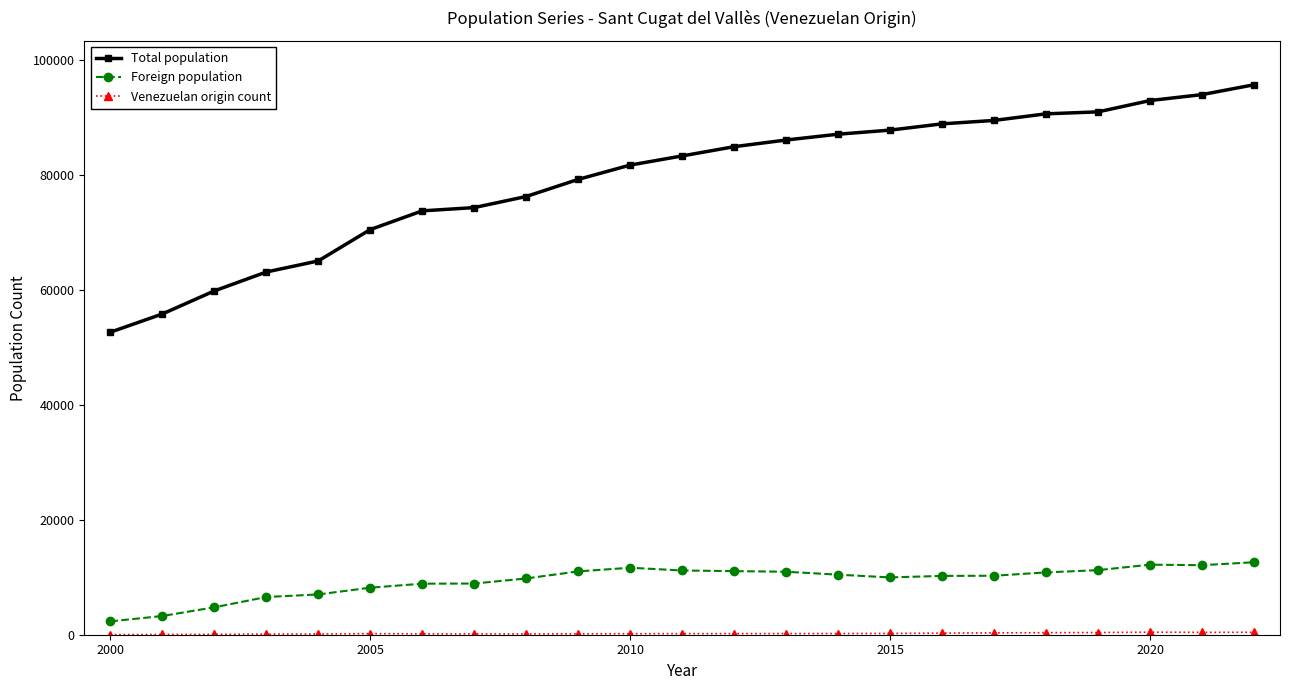

True or false: Total population and Foreign population intersect in this chart.

False